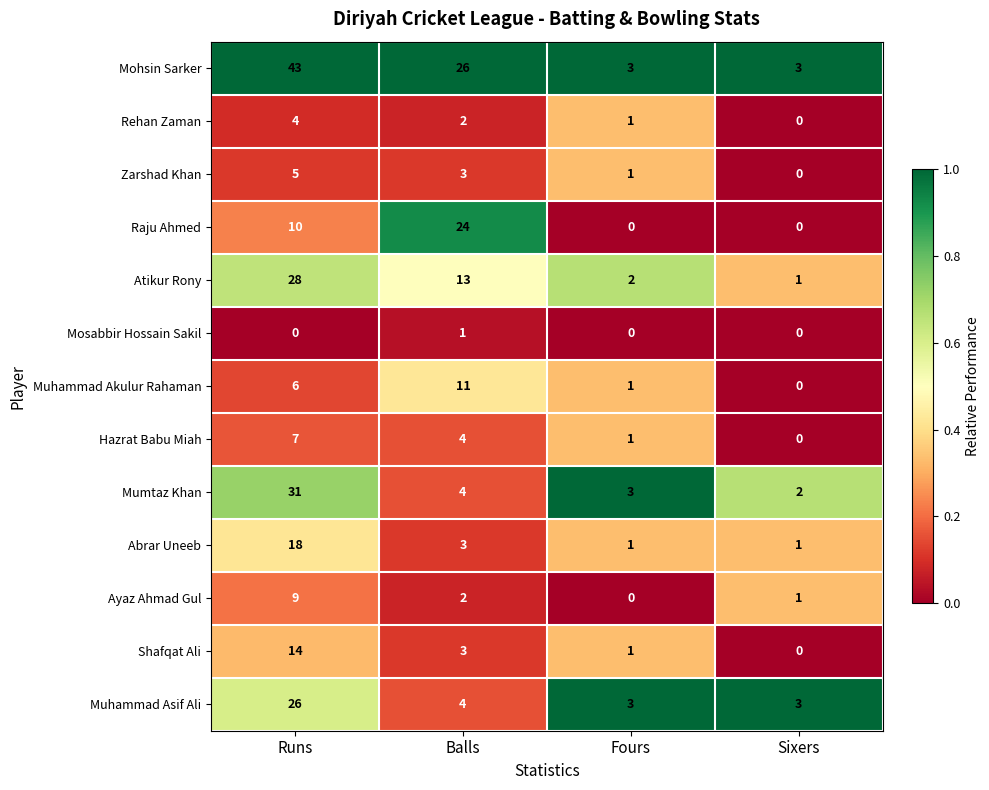

What is the difference between the highest and lowest values at Runs?

43